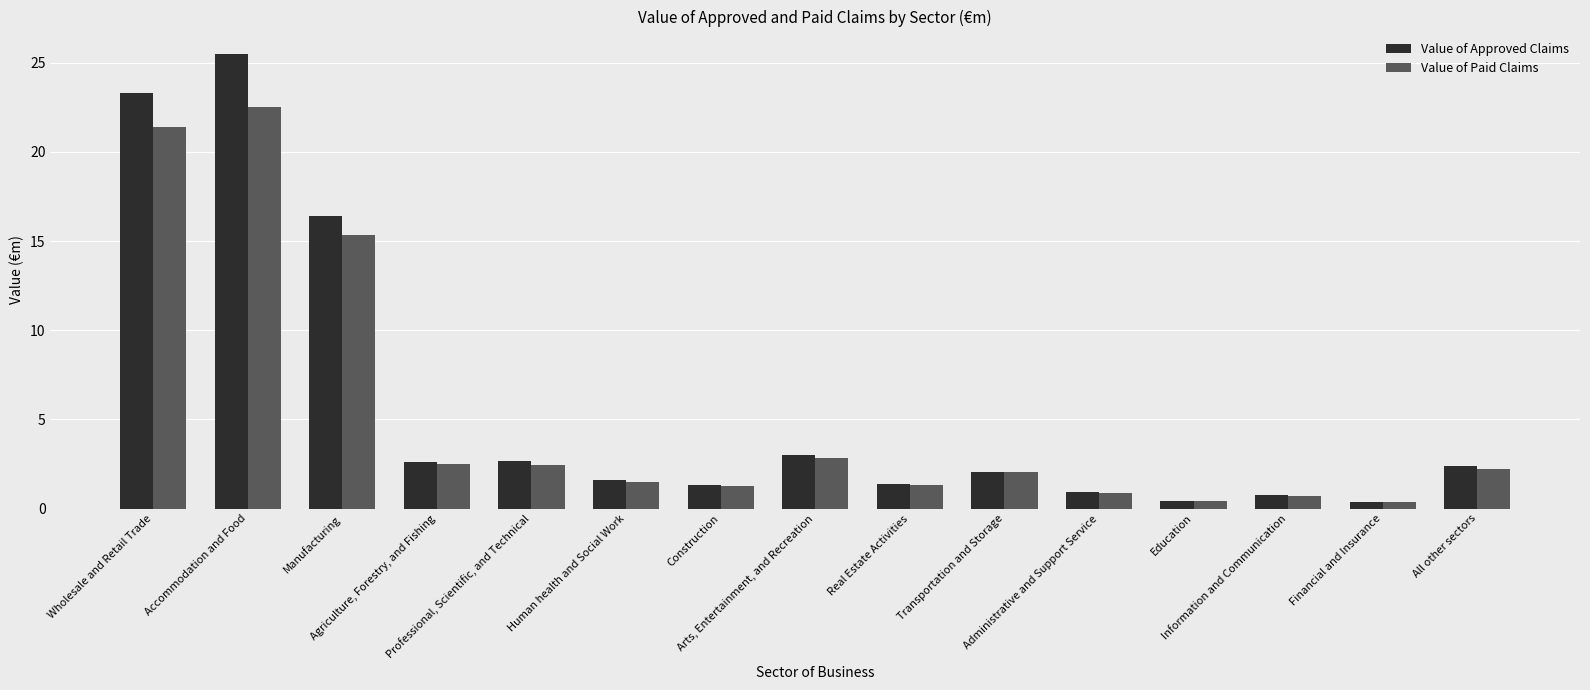

Is the value of Value of Approved Claims at Construction greater than the value of Value of Paid Claims at Administrative and Support Service?

Yes